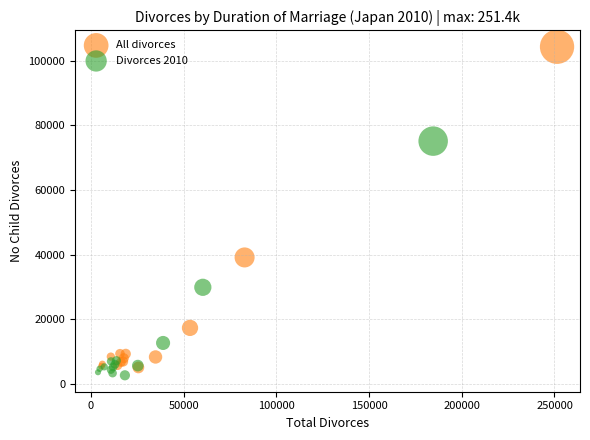

Which series contains the highest Y value?

All divorces